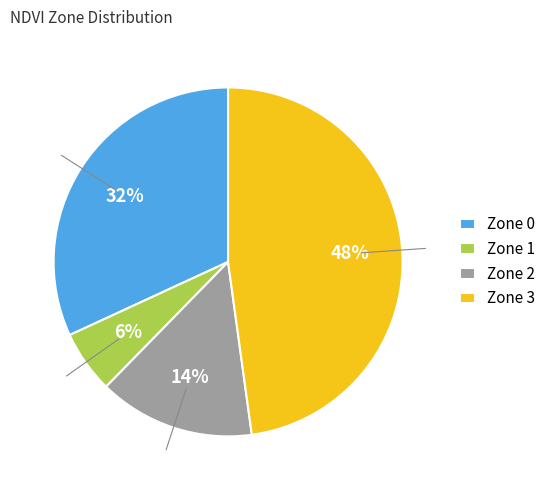

Do Zone 0 and Zone 3 together represent more than half of the pie?

Yes